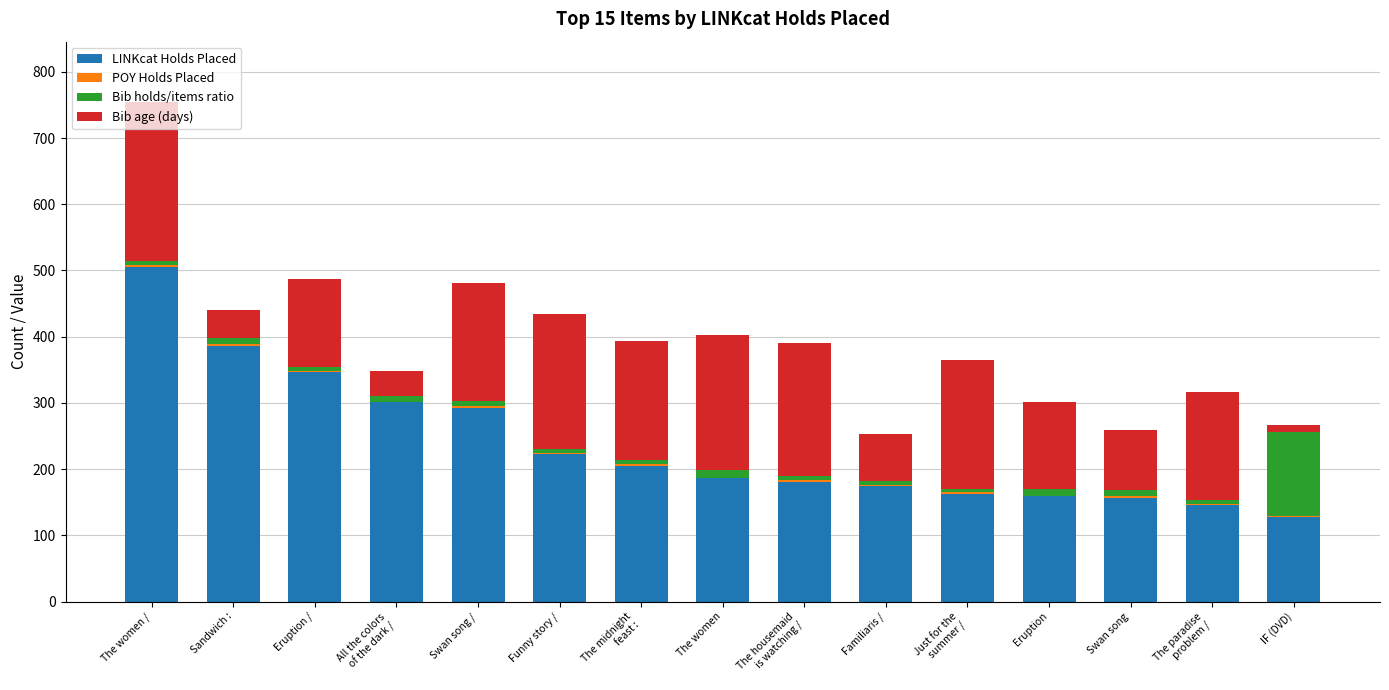

Which category has the highest value in the LINKcat Holds Placed series?

The women /